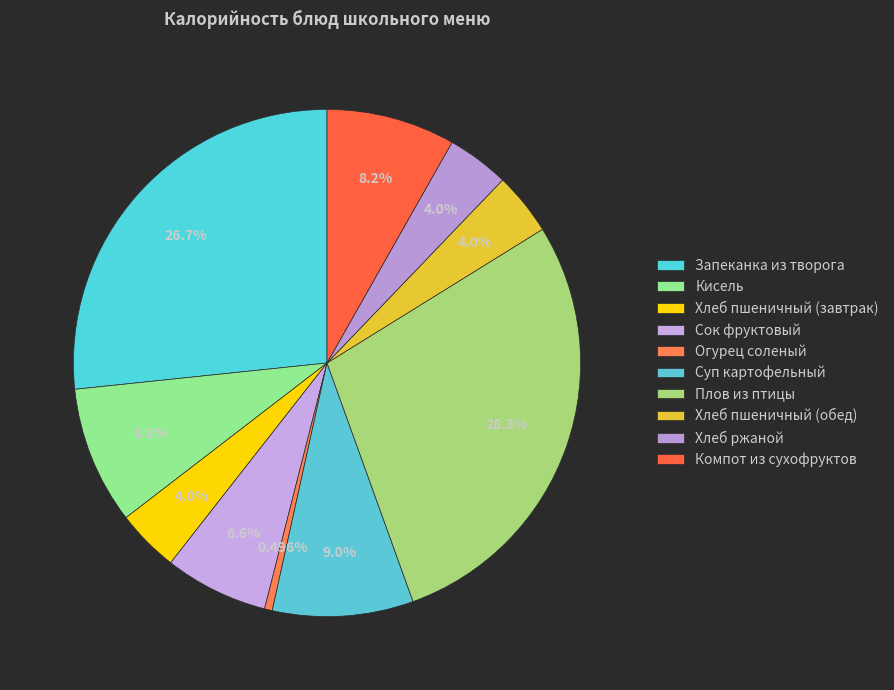

To the nearest percent, what portion does Суп картофельный represent?

9%